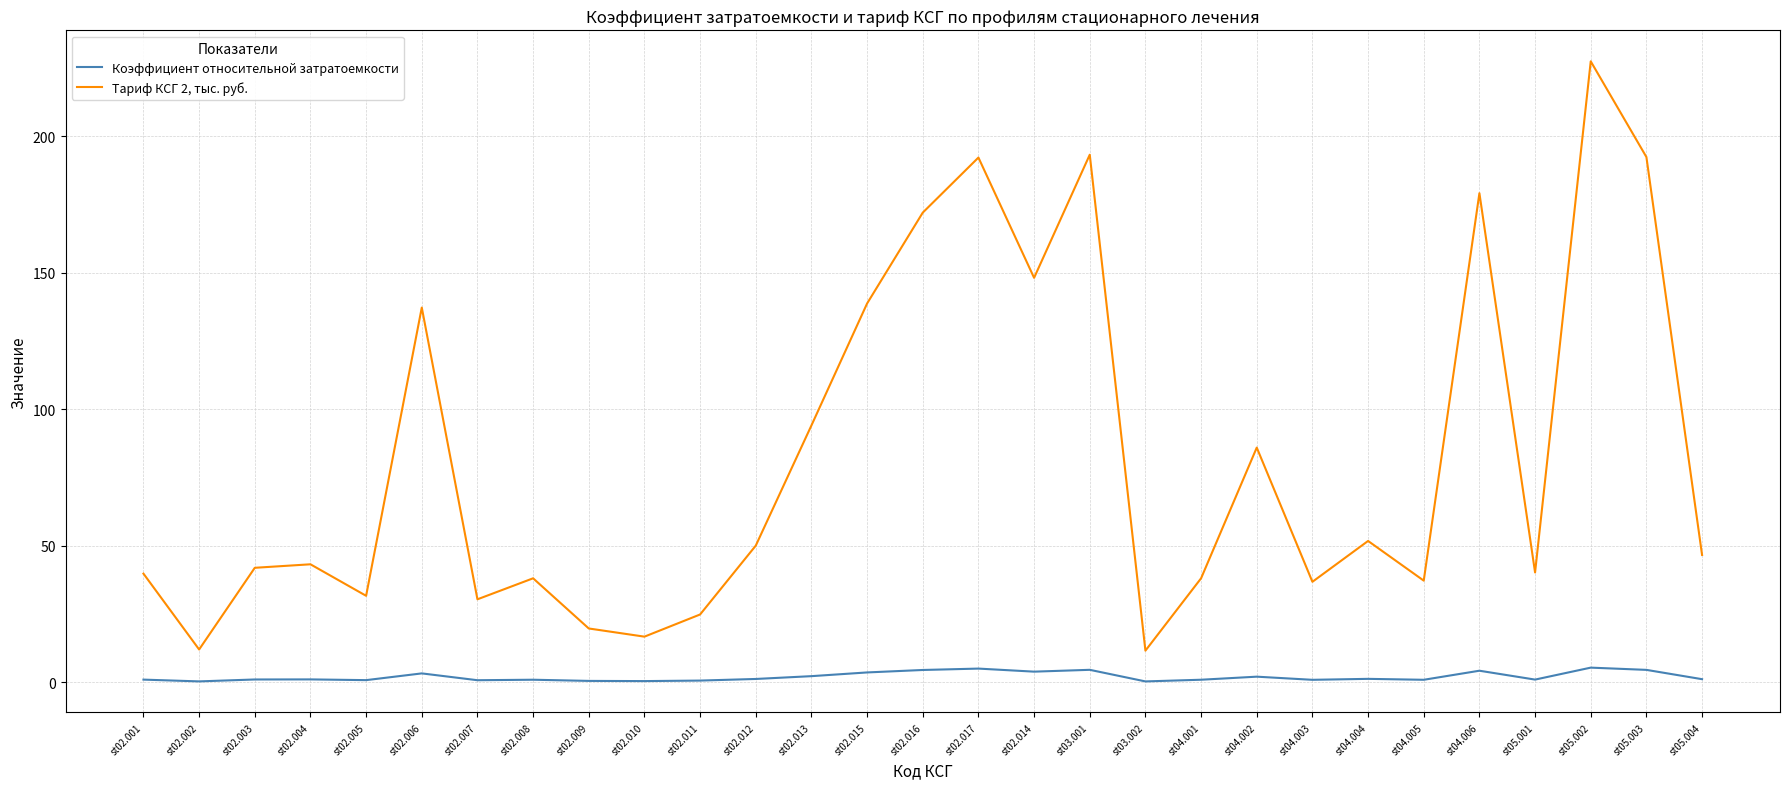

What position from the right is st05.002?

3